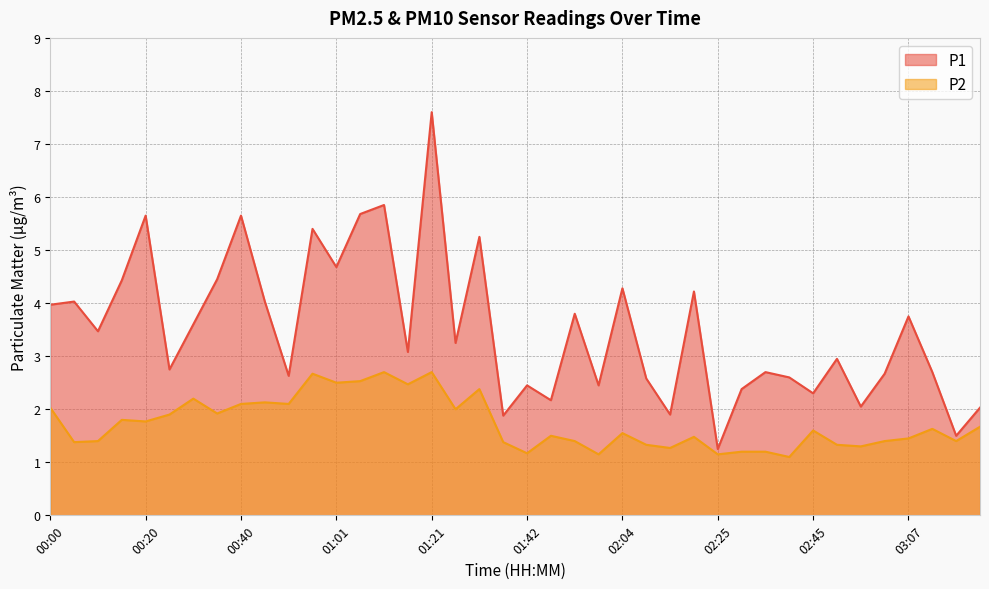

Reading left to right, transcribe all the data shown in this chart.

P1: 4.0	4.0	3.5	4.4	5.7	2.8	3.6	4.5	5.7	4.0	2.6	5.4	4.7	5.7	5.8	3.1	7.6	3.2	5.2	1.9	2.5	2.2	3.8	2.5	4.3	2.6	1.9	4.2	1.2	2.4	2.7	2.6	2.3	3.0	2.0	2.7	3.8	2.7	1.5	2.0
P2: 2.0	1.4	1.4	1.8	1.8	1.9	2.2	1.9	2.1	2.1	2.1	2.7	2.5	2.5	2.7	2.5	2.7	2.0	2.4	1.4	1.2	1.5	1.4	1.1	1.6	1.3	1.3	1.5	1.1	1.2	1.2	1.1	1.6	1.3	1.3	1.4	1.4	1.6	1.4	1.7